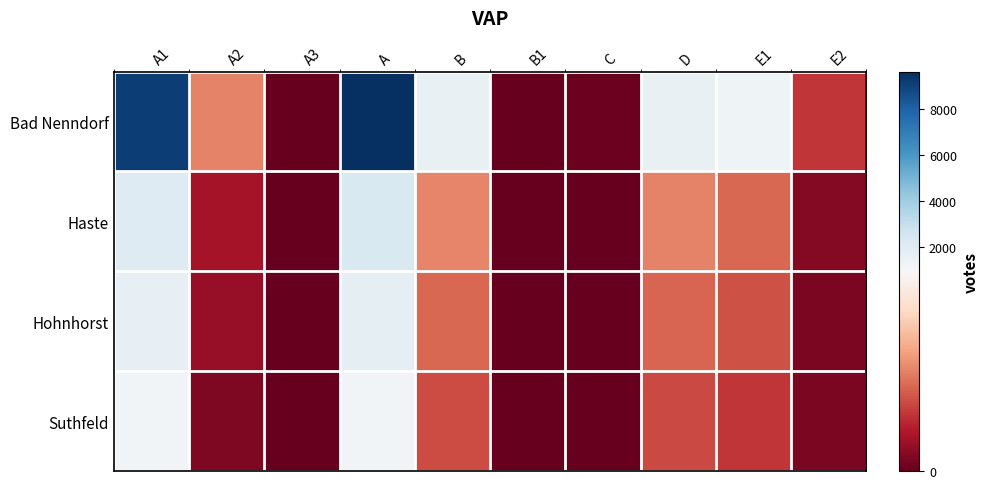

Is the value of Haste at A greater than the value of Hohnhorst at A?

Yes